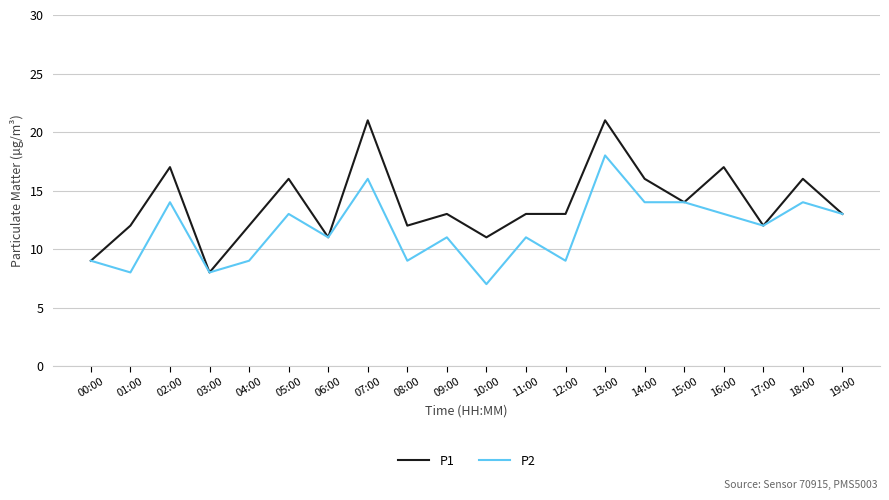

Where is P2 nearest to the value 12?

17:00